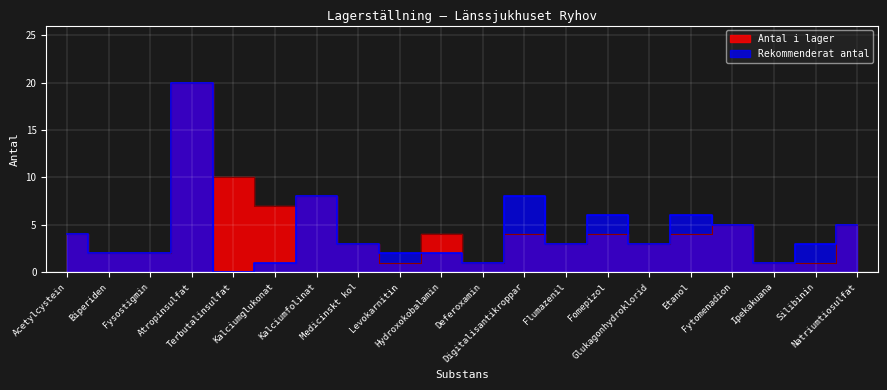

Which series has the largest total across all categories?

Antal i lager